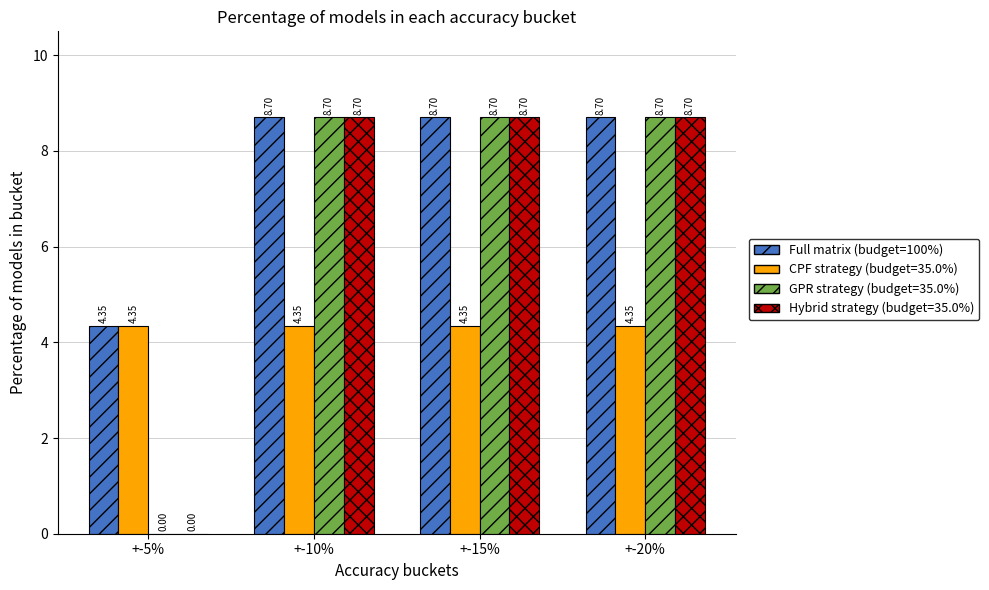

What is the total value across all series at +-5%?

8.7